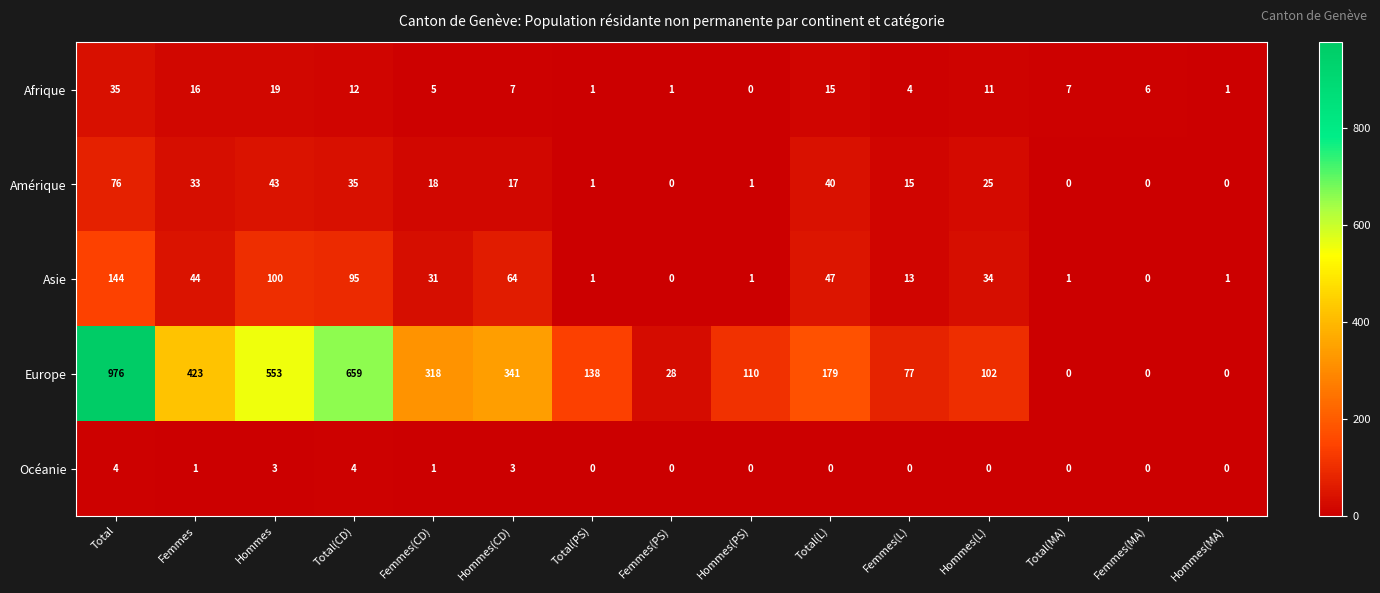

What is the total value across all series at Total?

1235